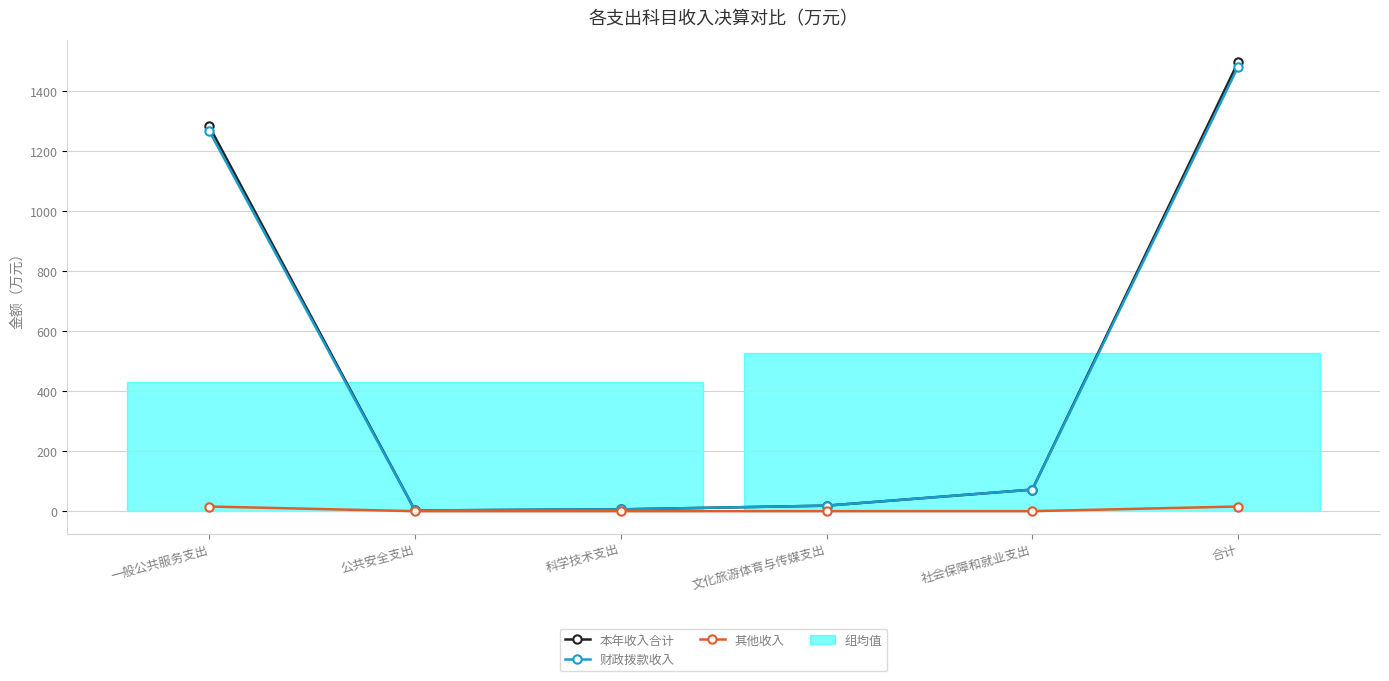

At which label does 财政拨款收入 first exceed 71?

一般公共服务支出